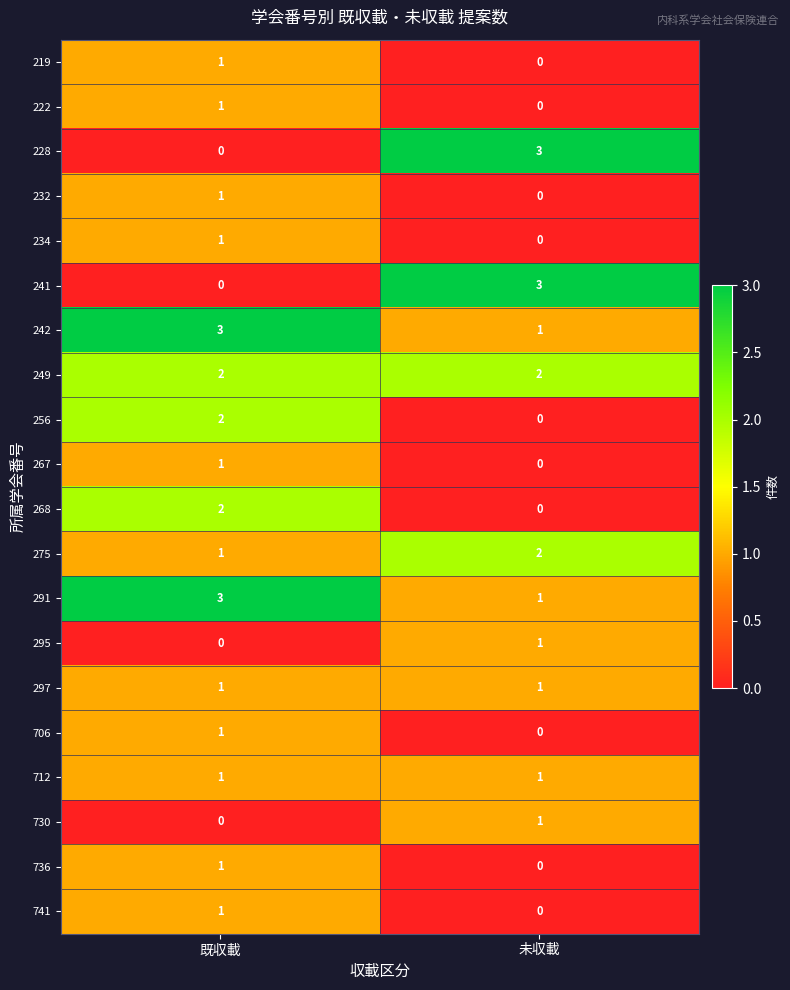

What is the spread (max minus min) of values at 未収載?

3